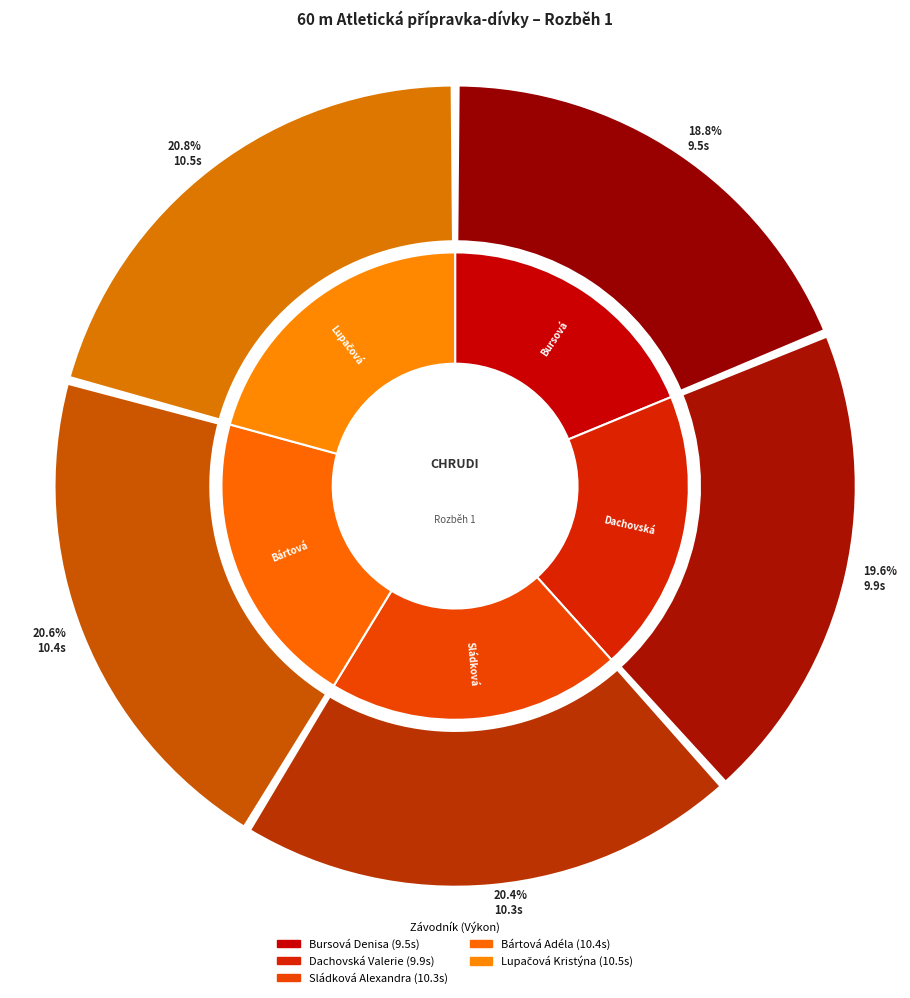

To the nearest percent, what portion does Sládková Alexandra represent?

20%